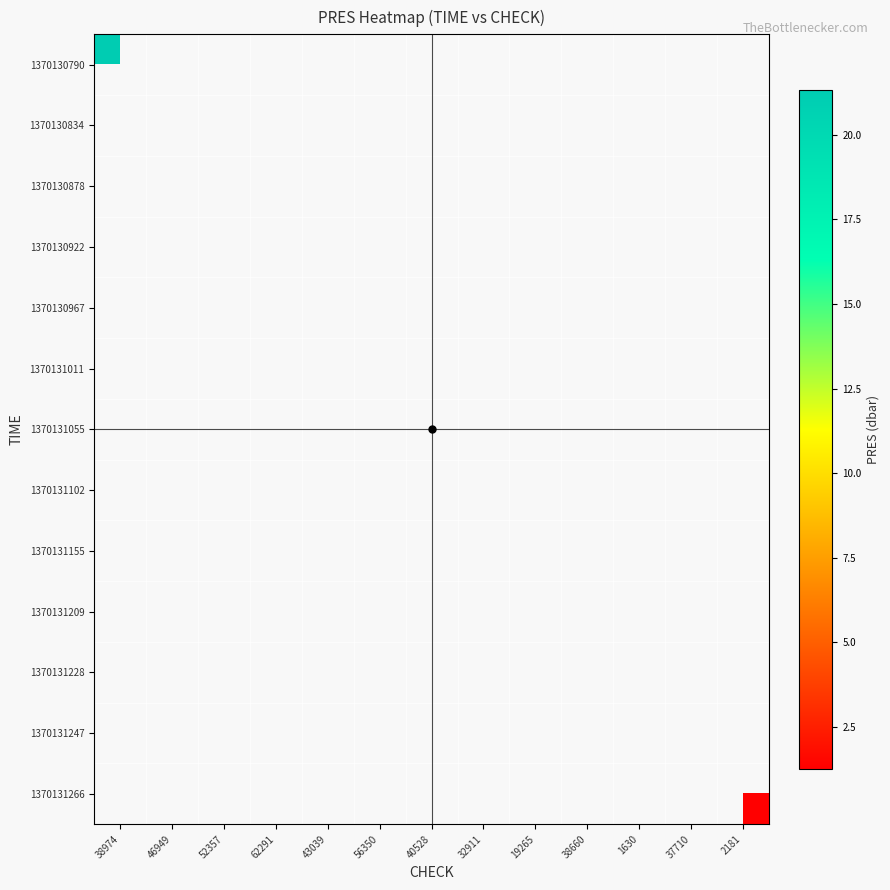

At 46949, list the series in order from smallest to largest.

1370130790, 1370130834, 1370130878, 1370130922, 1370130967, 1370131011, 1370131055, 1370131102, 1370131155, 1370131209, 1370131228, 1370131247, 1370131266